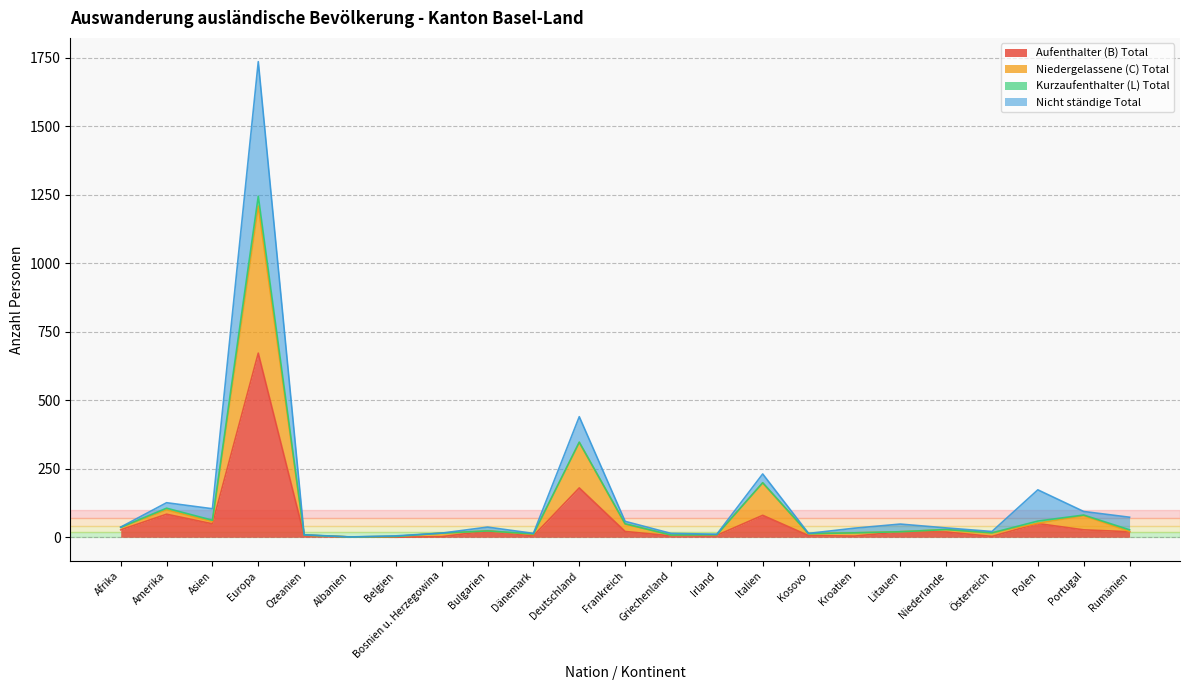

What is the difference between the maximum and second lowest values in the Aufenthalter (B) Total series?

671